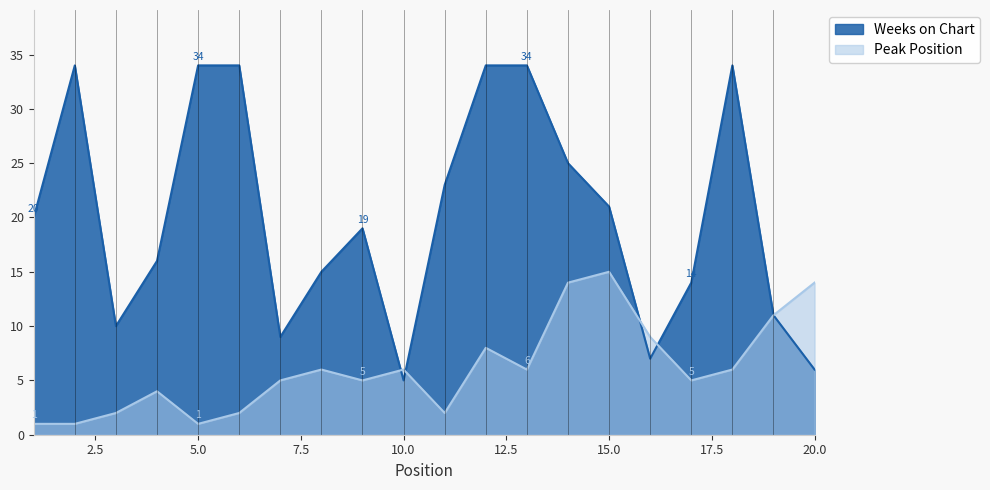

True or false: Weeks on Chart and Peak Position intersect in this chart.

True